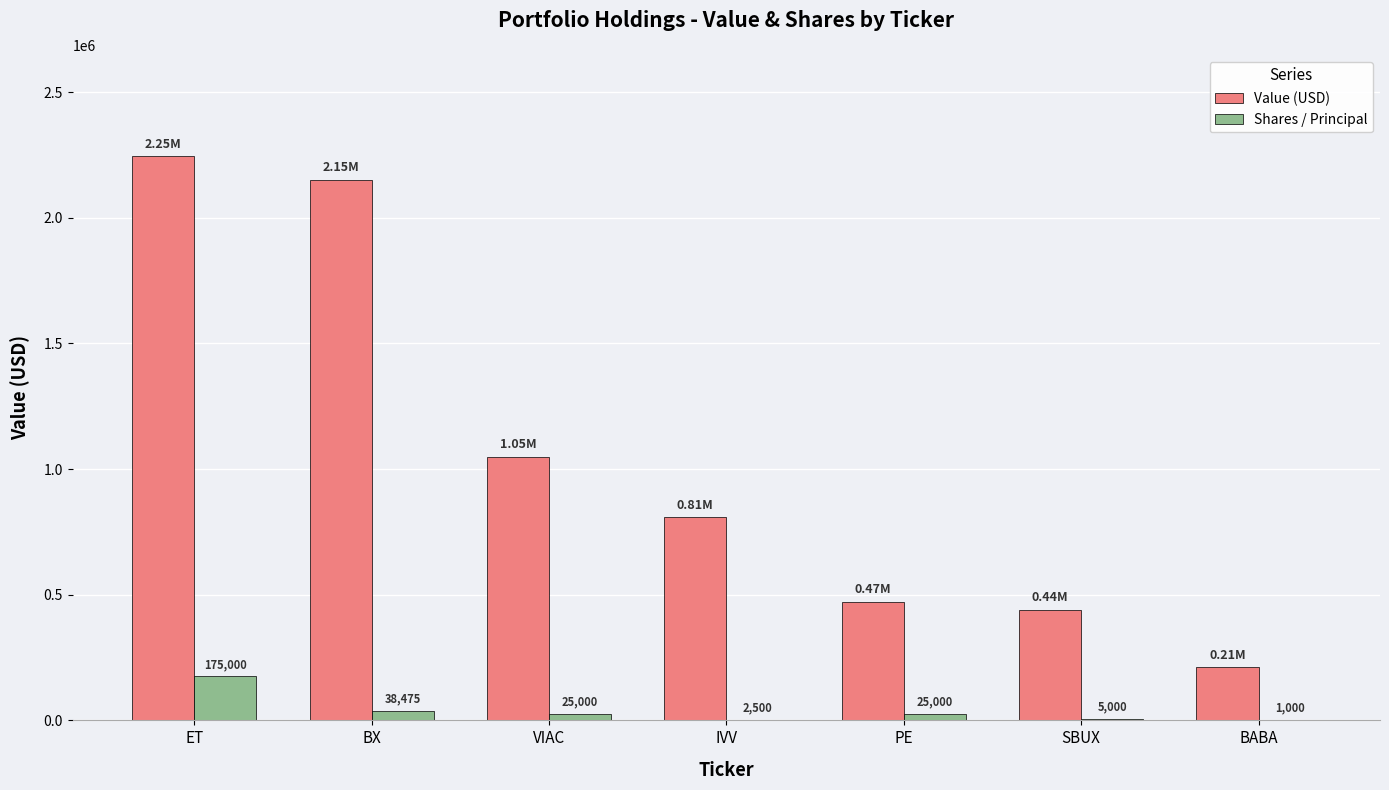

Count the number of categories in the chart.

7